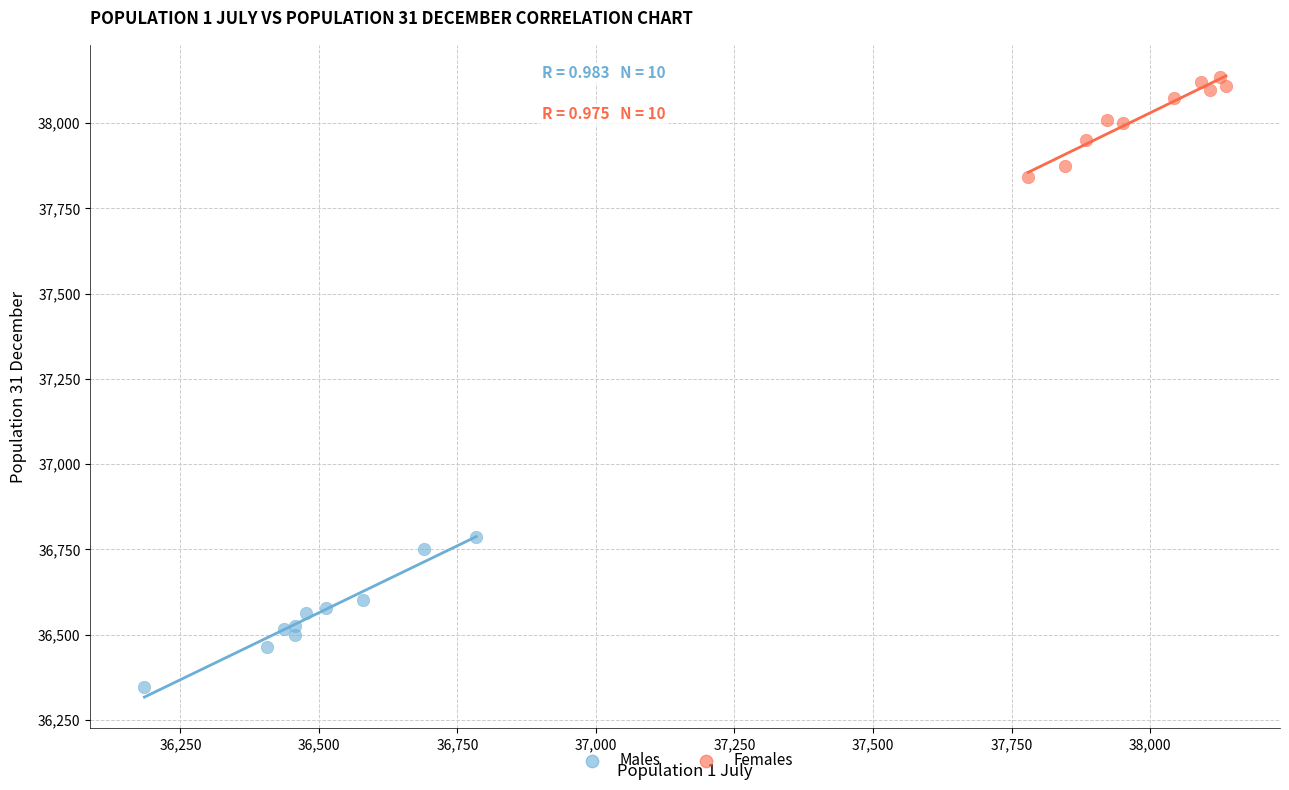

What are all the series names shown in the legend?

Males, Females